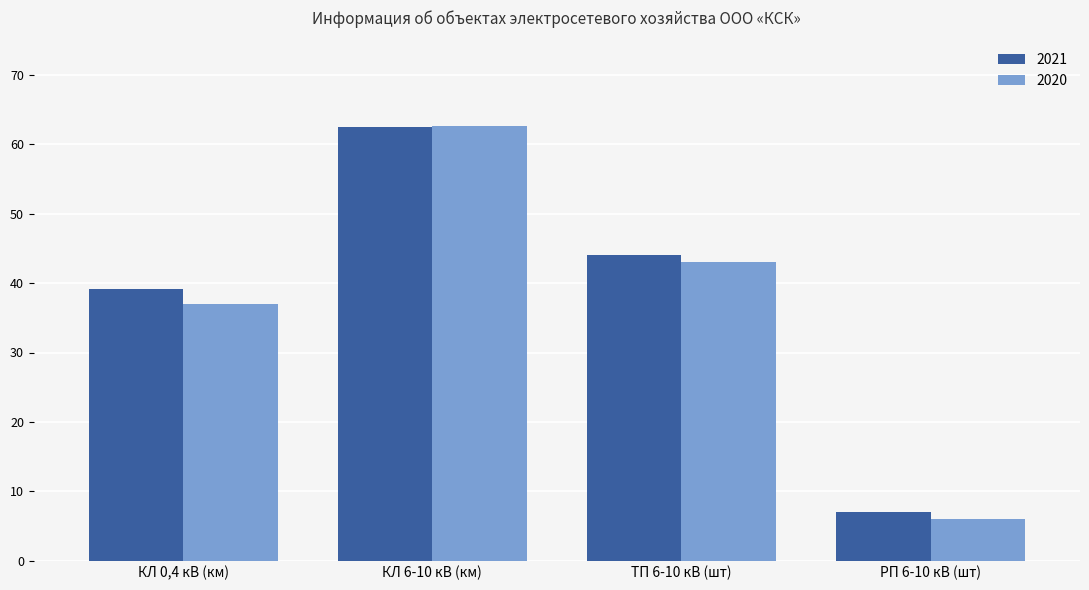

How many categories are shown in the chart?

4